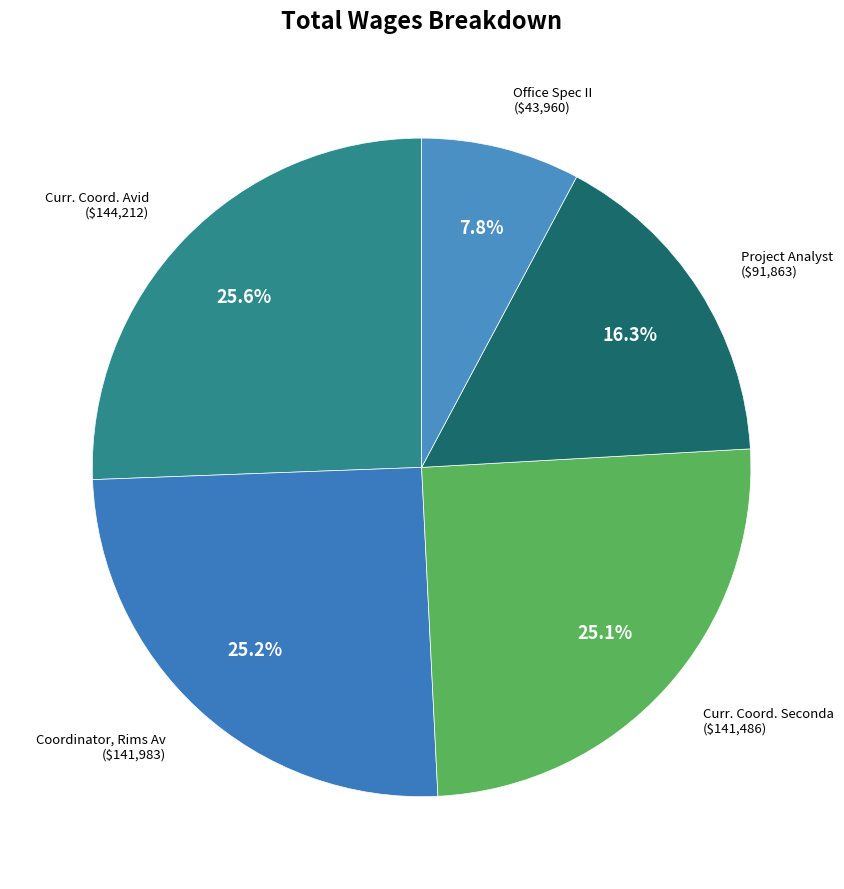

Is there any slice that represents more than half of the pie?

No